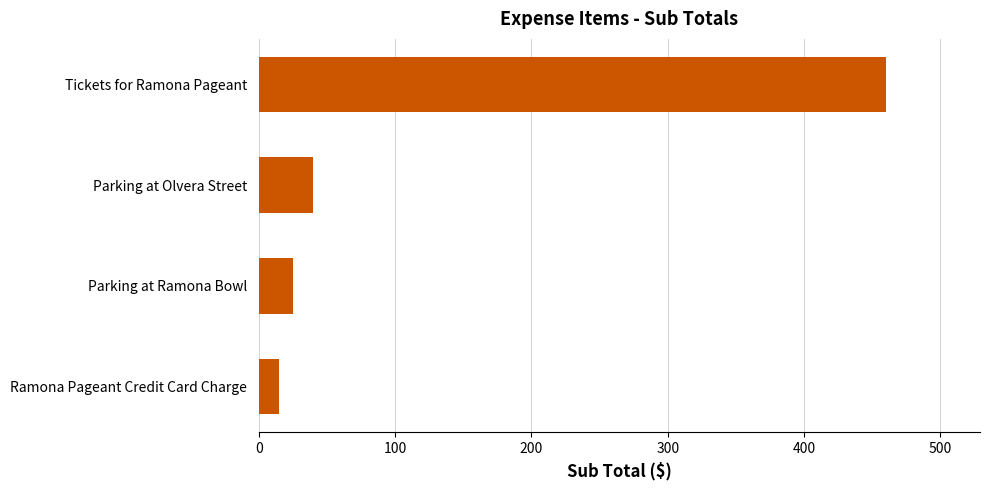

How many values are below 40?

2